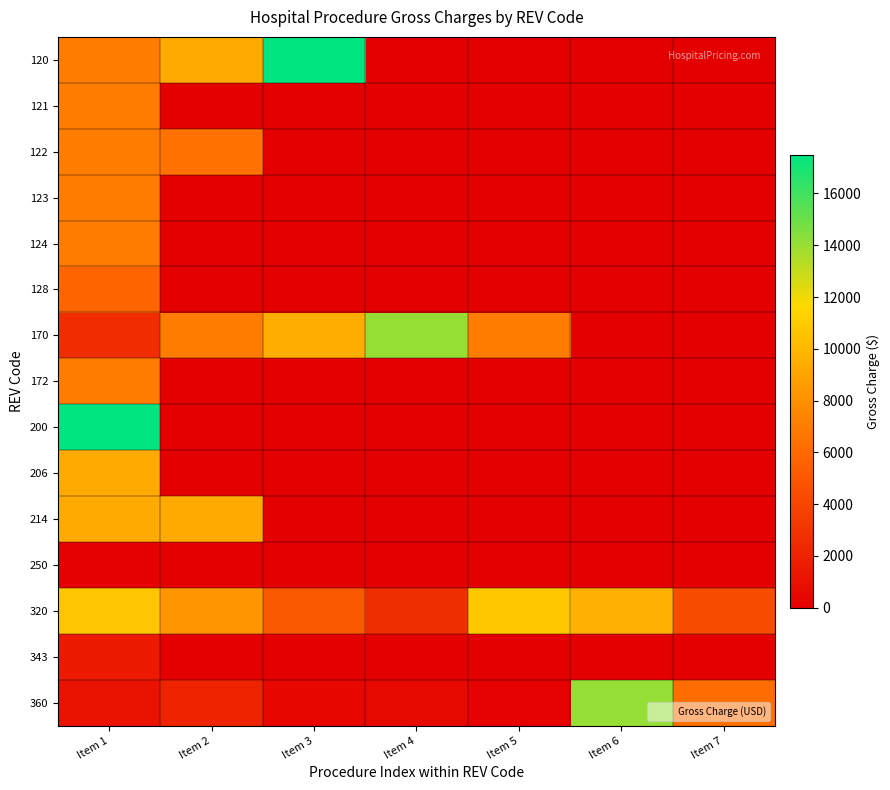

What is the total value across all series at Item 2?

42354